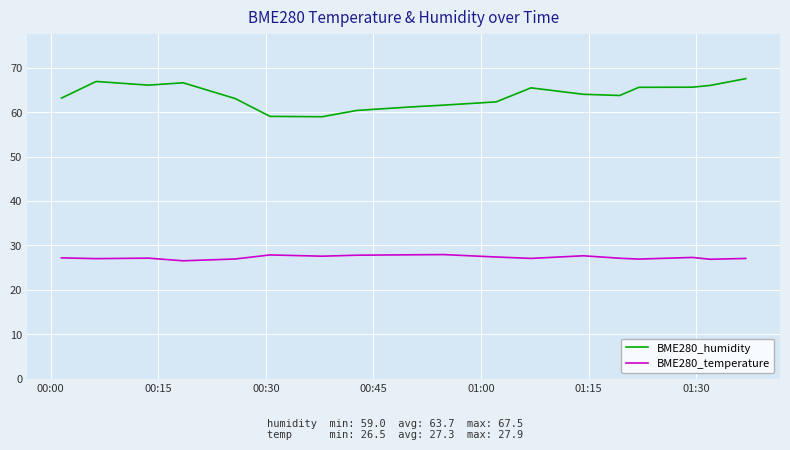

List the series in order of their overall mean, lowest first.

BME280_temperature, BME280_humidity